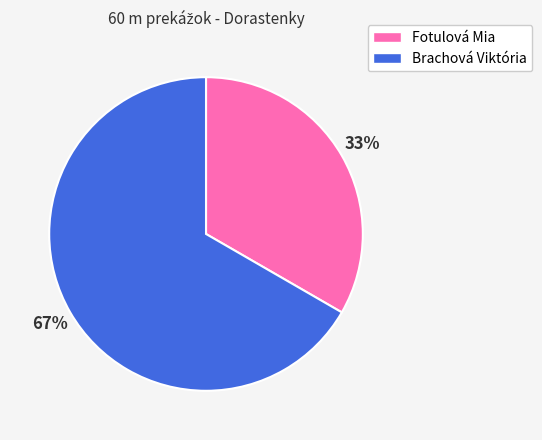

Rank the categories by value from highest to lowest.

Brachová Viktória, Fotulová Mia